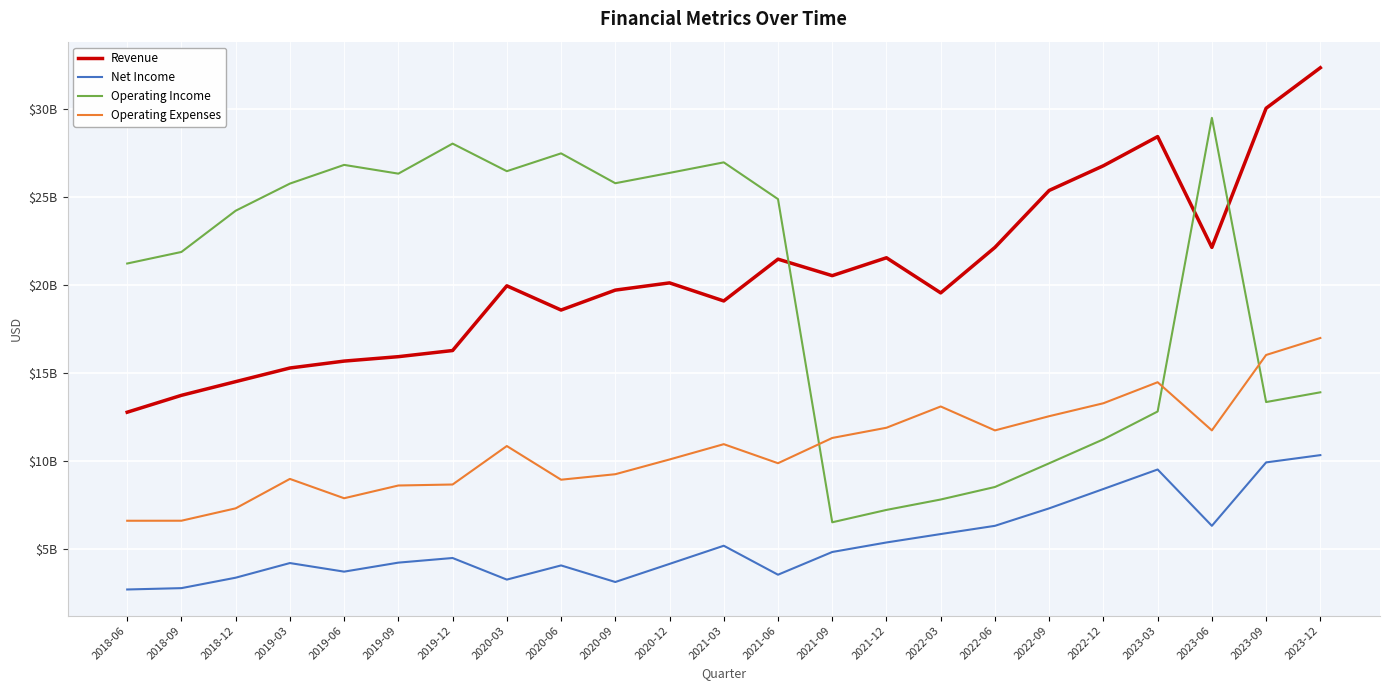

What are all the series names shown in the legend?

Revenue, Net Income, Operating Income, Operating Expenses